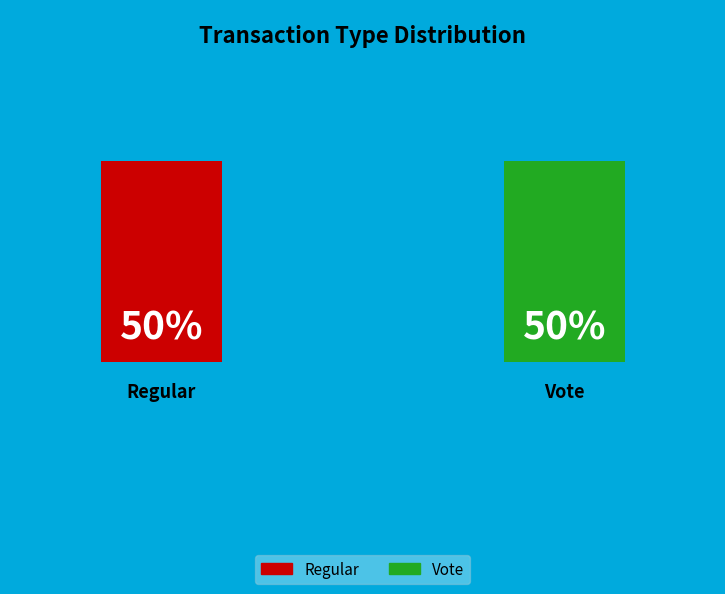

To the nearest percent, what is the average slice percentage?

50%